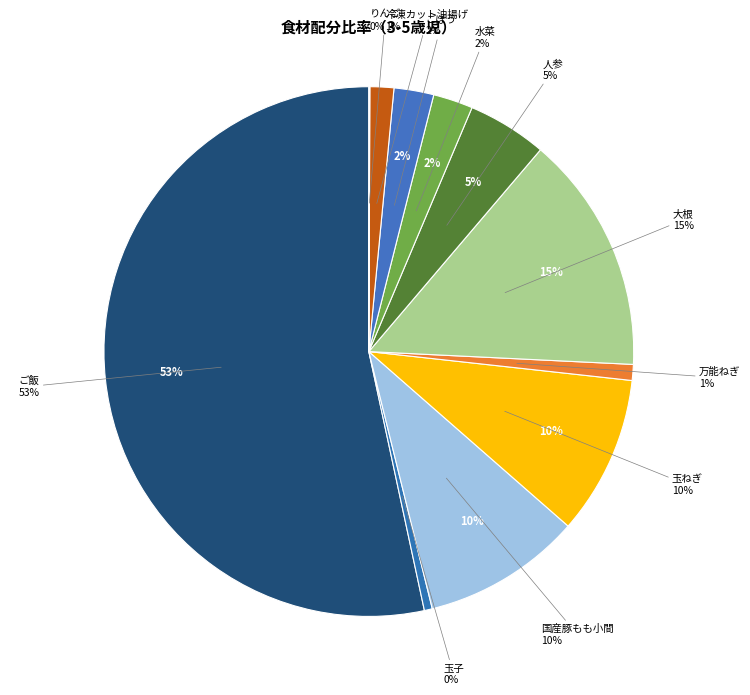

Count the number of slices in the pie.

11